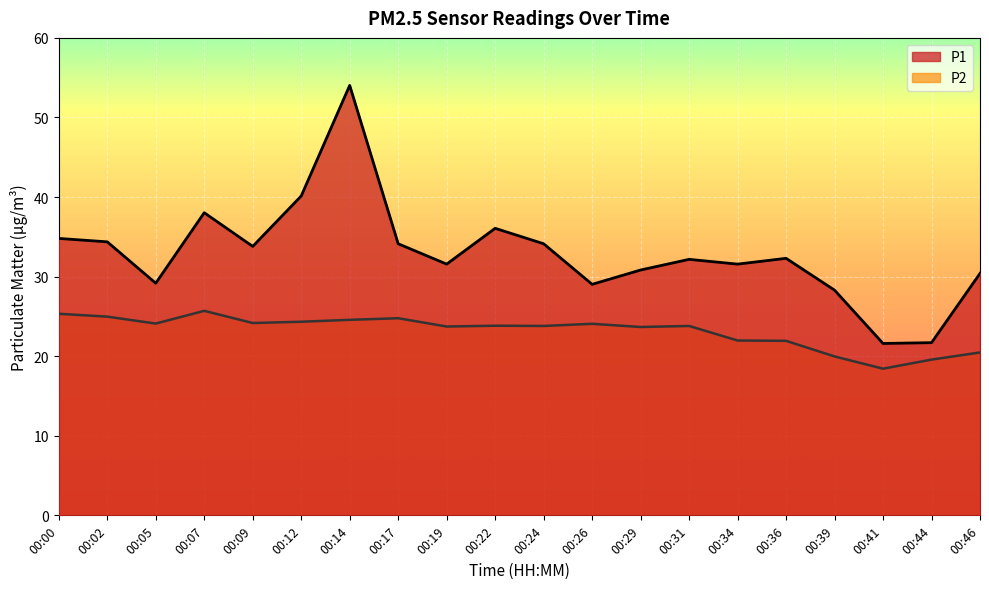

The P2 series shows 23.7 at 00:19. True or false?

True